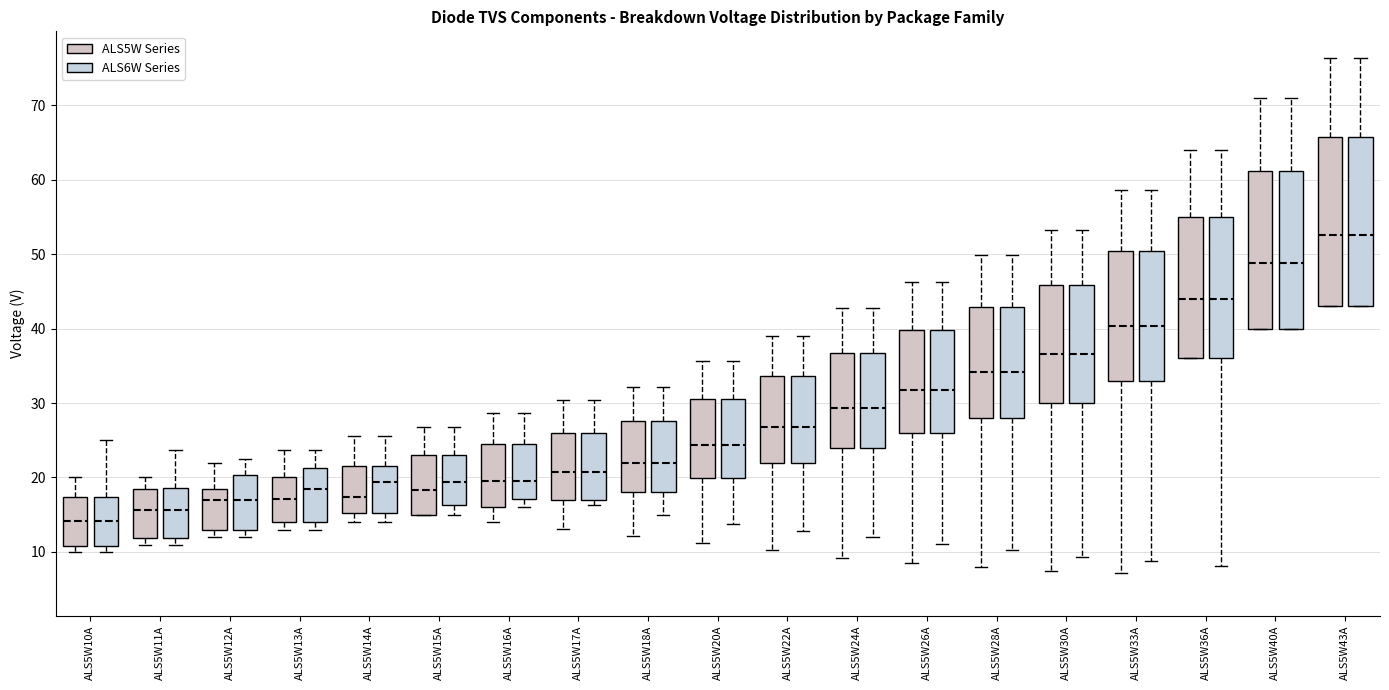

Reading left to right, transcribe this box plot: for each box, give where its median line is, the range the box spans, and where its two whiskers end, as read against the y-axis. The values are not printed on the chart, so give them approximately, as read against the axis.

ALS5W10A (ALS5W Series): median 14, box 11 to 17, whiskers 10 to 20
ALS5W10A (ALS6W Series): median 14, box 11 to 17, whiskers 10 to 25
ALS5W11A (ALS5W Series): median 16, box 12 to 18, whiskers 11 to 20
ALS5W11A (ALS6W Series): median 16, box 12 to 19, whiskers 11 to 24
ALS5W12A (ALS5W Series): median 17, box 13 to 18, whiskers 12 to 22
ALS5W12A (ALS6W Series): median 17, box 13 to 20, whiskers 12 to 23
ALS5W13A (ALS5W Series): median 17, box 14 to 20, whiskers 13 to 24
ALS5W13A (ALS6W Series): median 18, box 14 to 21, whiskers 13 to 24
ALS5W14A (ALS5W Series): median 17, box 15 to 22, whiskers 14 to 26
ALS5W14A (ALS6W Series): median 19, box 15 to 22, whiskers 14 to 26
ALS5W15A (ALS5W Series): median 18, box 15 to 23, whiskers 15 to 27
ALS5W15A (ALS6W Series): median 19, box 16 to 23, whiskers 15 to 27
ALS5W16A (ALS5W Series): median 20, box 16 to 25, whiskers 14 to 29
ALS5W16A (ALS6W Series): median 20, box 17 to 25, whiskers 16 to 29
ALS5W17A (ALS5W Series): median 21, box 17 to 26, whiskers 13 to 30
ALS5W17A (ALS6W Series): median 21, box 17 to 26, whiskers 16 to 30
ALS5W18A (ALS5W Series): median 22, box 18 to 28, whiskers 12 to 32
ALS5W18A (ALS6W Series): median 22, box 18 to 28, whiskers 15 to 32
ALS5W20A (ALS5W Series): median 24, box 20 to 31, whiskers 11 to 36
ALS5W20A (ALS6W Series): median 24, box 20 to 31, whiskers 14 to 36
ALS5W22A (ALS5W Series): median 27, box 22 to 34, whiskers 10 to 39
ALS5W22A (ALS6W Series): median 27, box 22 to 34, whiskers 13 to 39
ALS5W24A (ALS5W Series): median 29, box 24 to 37, whiskers 9 to 43
ALS5W24A (ALS6W Series): median 29, box 24 to 37, whiskers 12 to 43
ALS5W26A (ALS5W Series): median 32, box 26 to 40, whiskers 9 to 46
ALS5W26A (ALS6W Series): median 32, box 26 to 40, whiskers 11 to 46
ALS5W28A (ALS5W Series): median 34, box 28 to 43, whiskers 8 to 50
ALS5W28A (ALS6W Series): median 34, box 28 to 43, whiskers 10 to 50
ALS5W30A (ALS5W Series): median 37, box 30 to 46, whiskers 8 to 53
ALS5W30A (ALS6W Series): median 37, box 30 to 46, whiskers 9 to 53
ALS5W33A (ALS5W Series): median 40, box 33 to 50, whiskers 7 to 59
ALS5W33A (ALS6W Series): median 40, box 33 to 50, whiskers 9 to 59
ALS5W36A (ALS5W Series): median 44, box 36 to 55, whiskers 36 to 64
ALS5W36A (ALS6W Series): median 44, box 36 to 55, whiskers 8 to 64
ALS5W40A (ALS5W Series): median 49, box 40 to 61, whiskers 40 to 71
ALS5W40A (ALS6W Series): median 49, box 40 to 61, whiskers 40 to 71
ALS5W43A (ALS5W Series): median 53, box 43 to 66, whiskers 43 to 76
ALS5W43A (ALS6W Series): median 53, box 43 to 66, whiskers 43 to 76